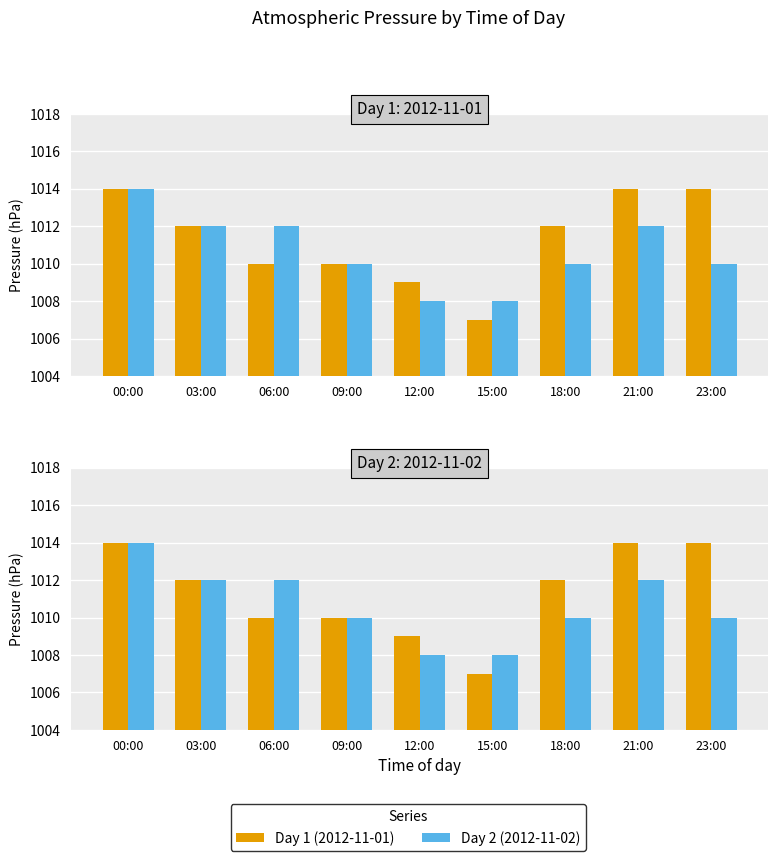

How many values in the Day 2 (2012-11-02) series exceed 1010?

4